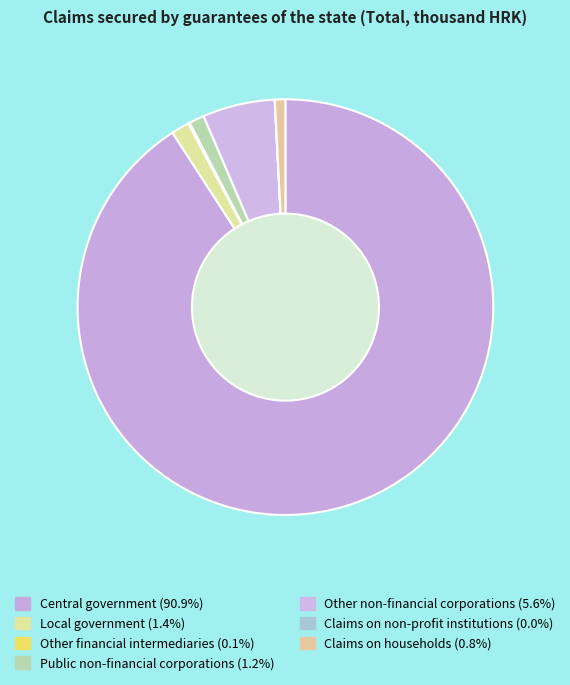

What is the ratio of the value at Central government to the value at Claims on non-profit institutions?

9755.6